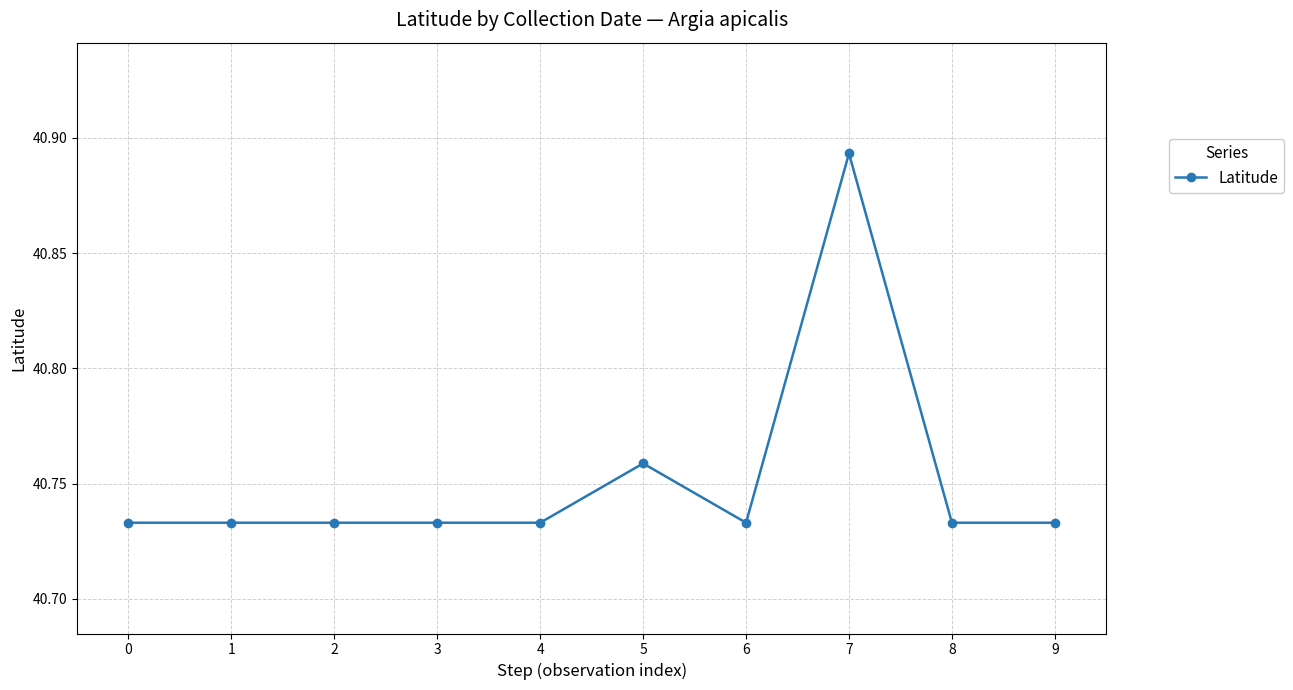

Is it true that the value at 5 is 20.8?

False